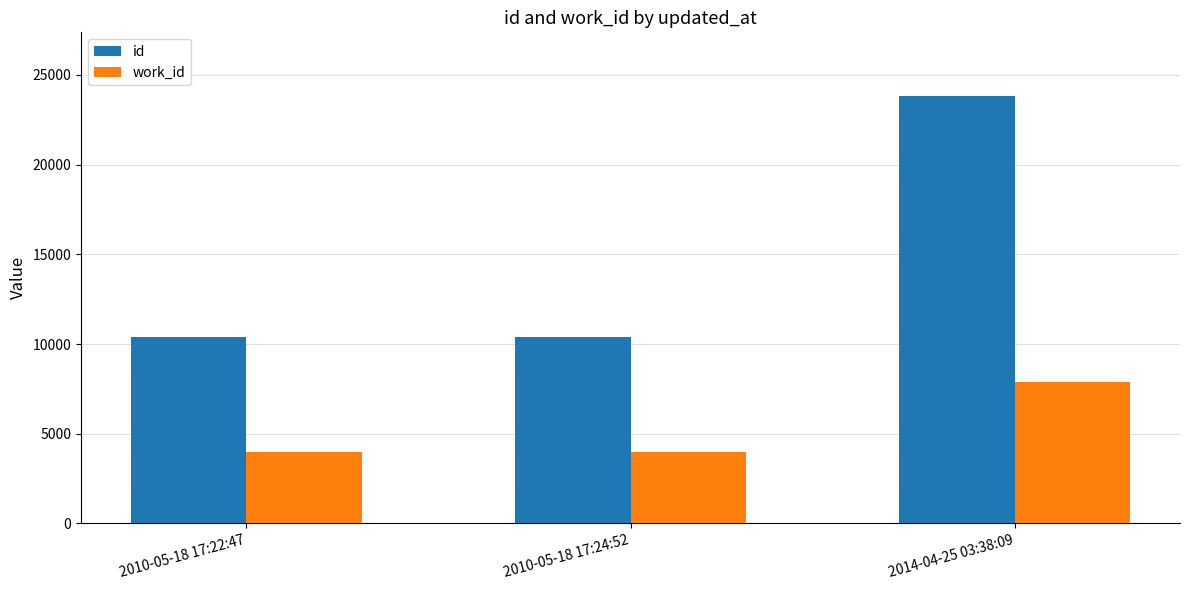

At which category is the sum across all series the highest?

2014-04-25 03:38:09